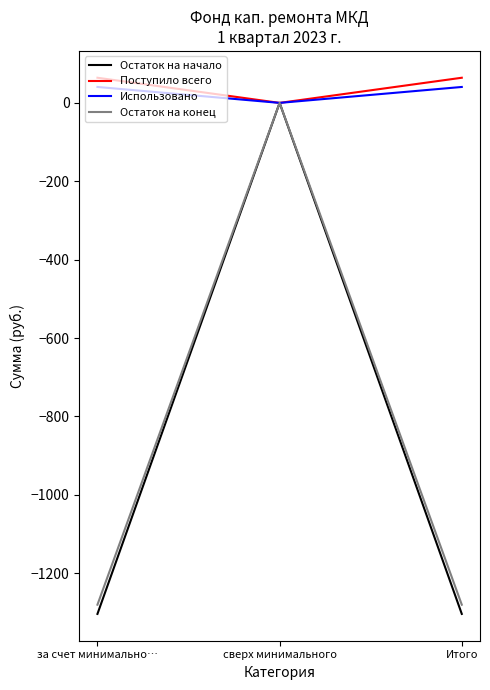

What position from the left is сверх минимального?

2